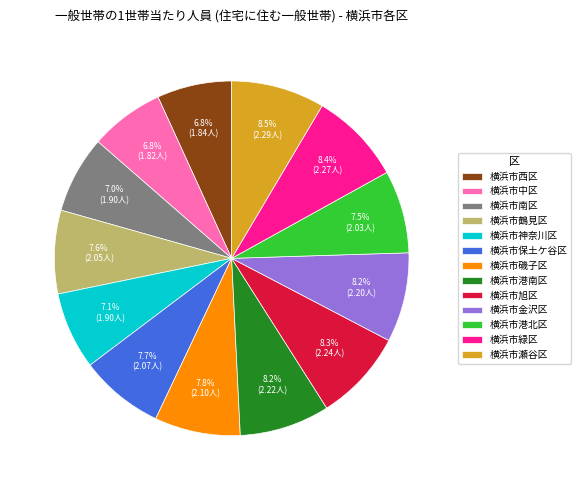

Is there any slice that represents more than half of the pie?

No